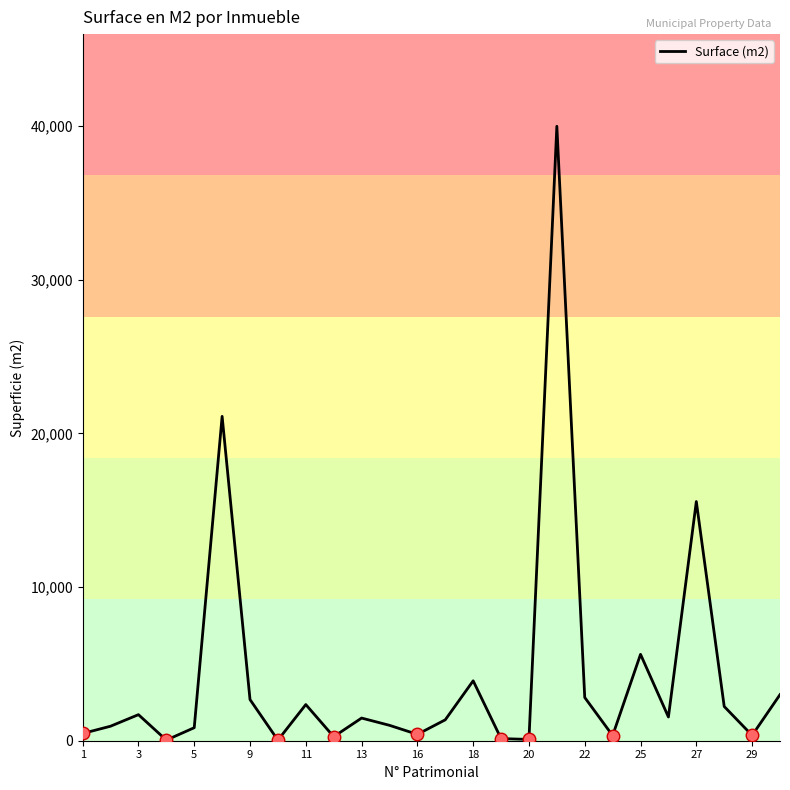

What is the difference between the maximum and minimum values?

39963.4